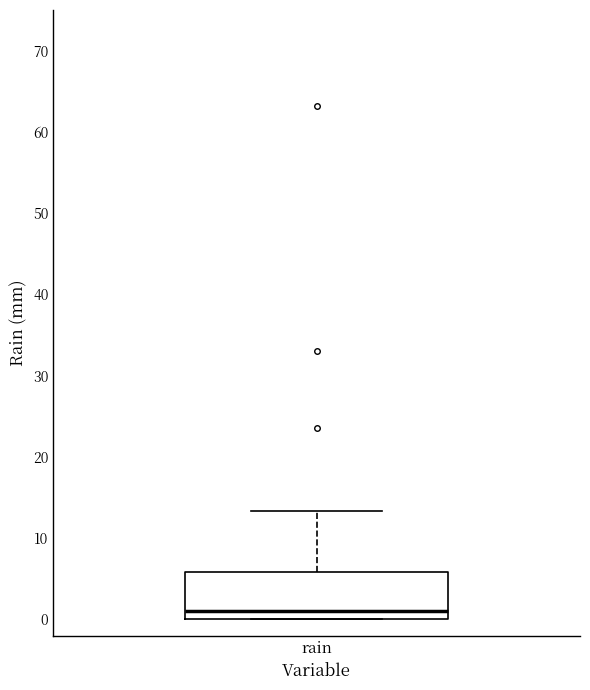

Where does the upper whisker of the box for rain end on the y-axis? The values are not printed on the chart, so give them approximately, as read against the axis.

13